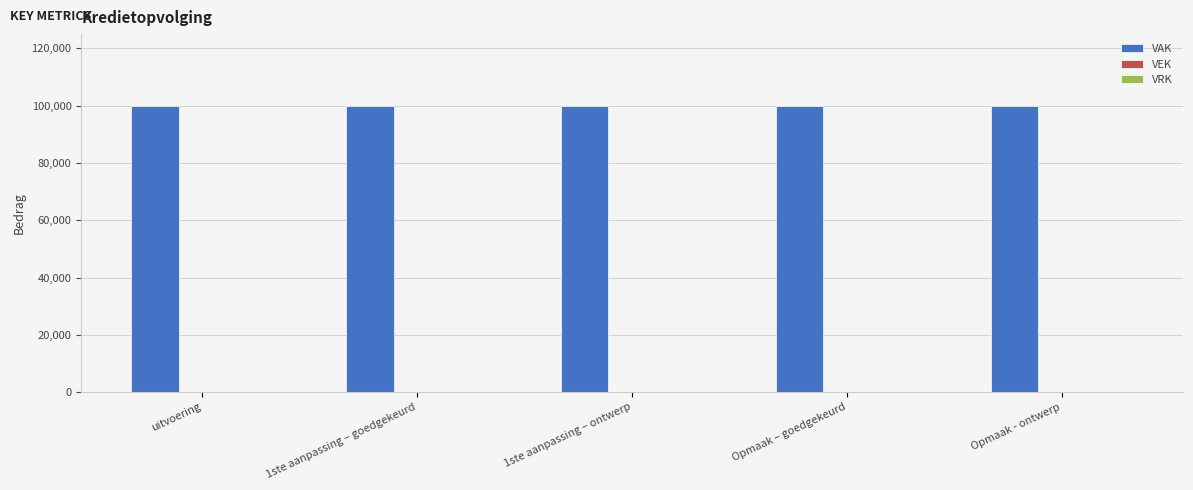

Rank the categories by VRK value from lowest to highest.

uitvoering, 1ste aanpassing – goedgekeurd, 1ste aanpassing – ontwerp, Opmaak – goedgekeurd, Opmaak - ontwerp